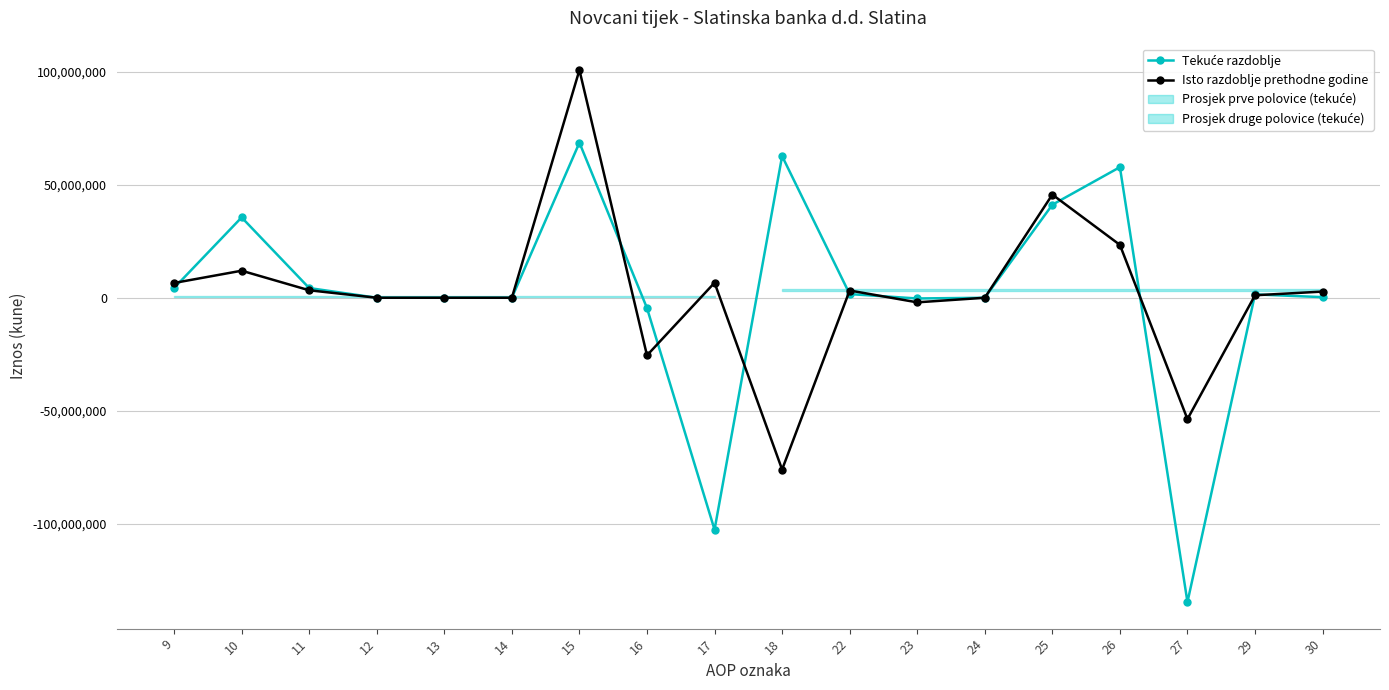

At which category does Isto razdoblje prethodne godine reach its first local peak?

10